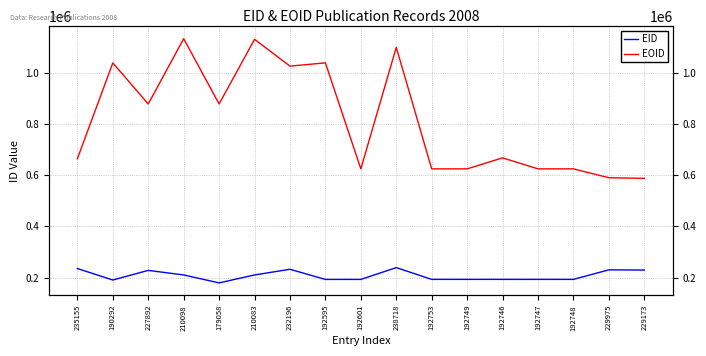

What are all the series names shown in the legend?

EID, EOID